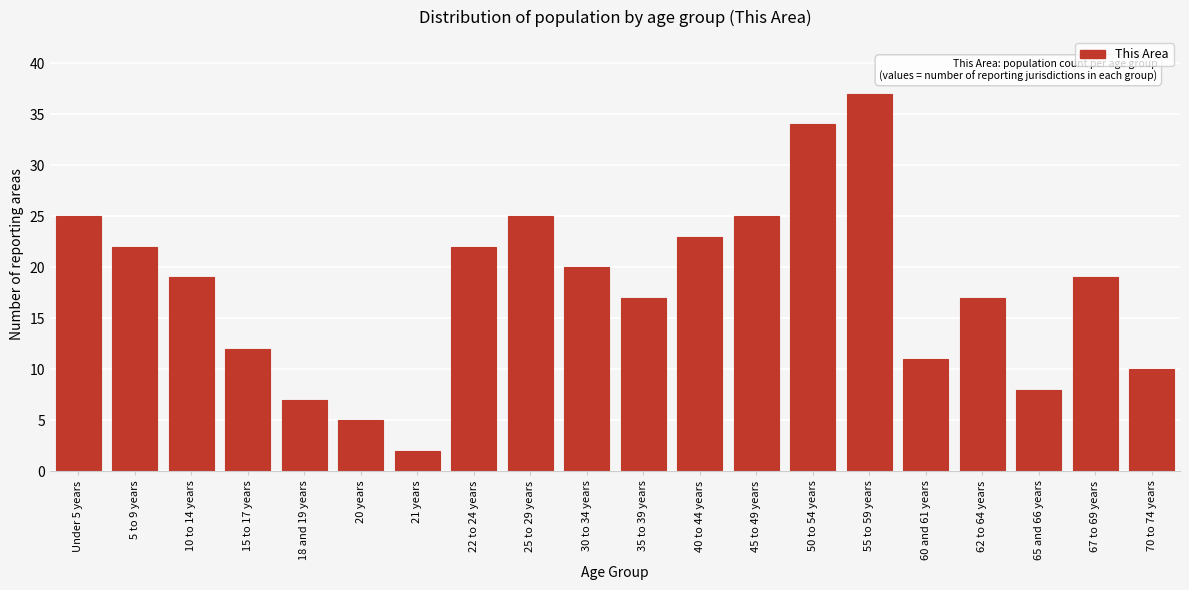

Reading left to right, list all the values displayed in this chart.

25	22	19	12	7	5	2	22	25	20	17	23	25	34	37	11	17	8	19	10